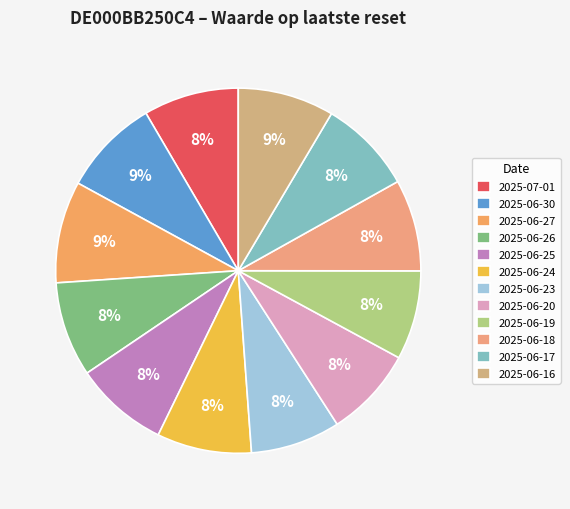

What is the smallest slice in the pie chart?

2025-06-19